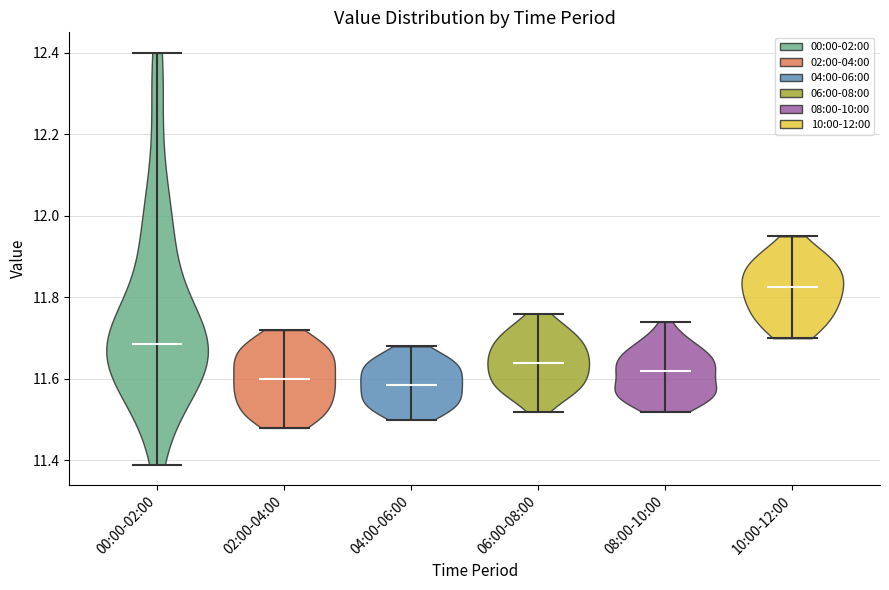

Reading left to right, read every violin against the y-axis: where its median line is, and the lowest and highest points it reaches. The values are not printed on the chart, so give them approximately, as read against the axis.

00:00-02:00: median line 11.68, lowest point 11.40, highest point 12.40
02:00-04:00: median line 11.60, lowest point 11.48, highest point 11.72
04:00-06:00: median line 11.58, lowest point 11.50, highest point 11.68
06:00-08:00: median line 11.64, lowest point 11.52, highest point 11.76
08:00-10:00: median line 11.62, lowest point 11.52, highest point 11.74
10:00-12:00: median line 11.82, lowest point 11.70, highest point 11.96